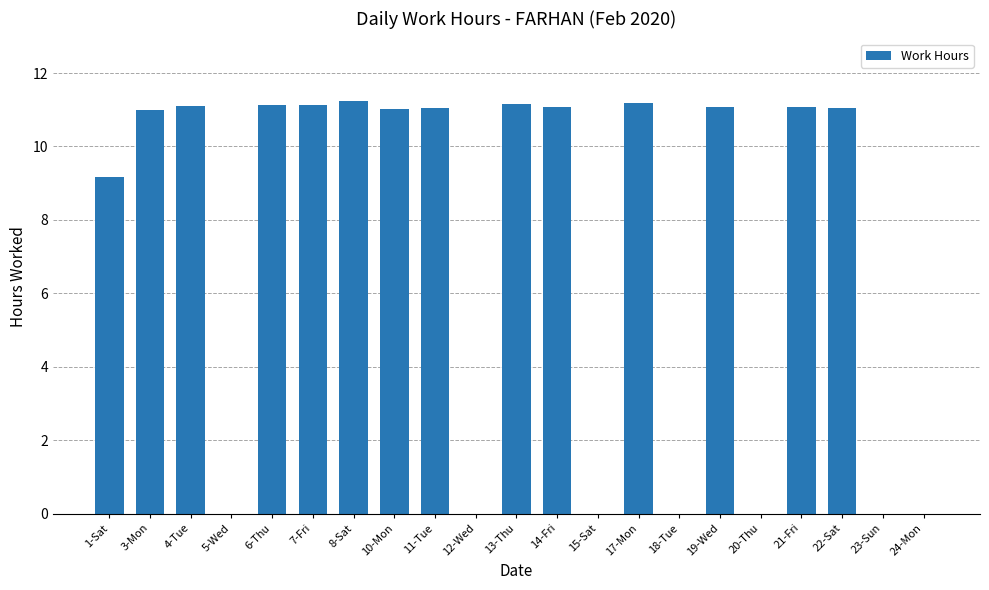

What is the sum of all values?

153.4